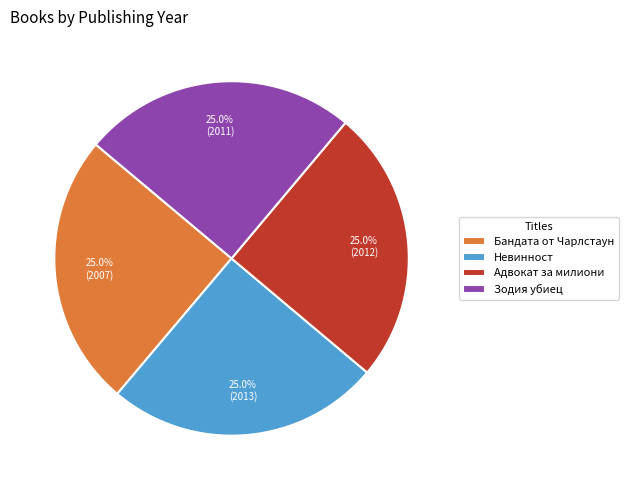

What is the ratio of the value at Бандата от Чарлстаун to the value at Адвокат за милиони?

1.0